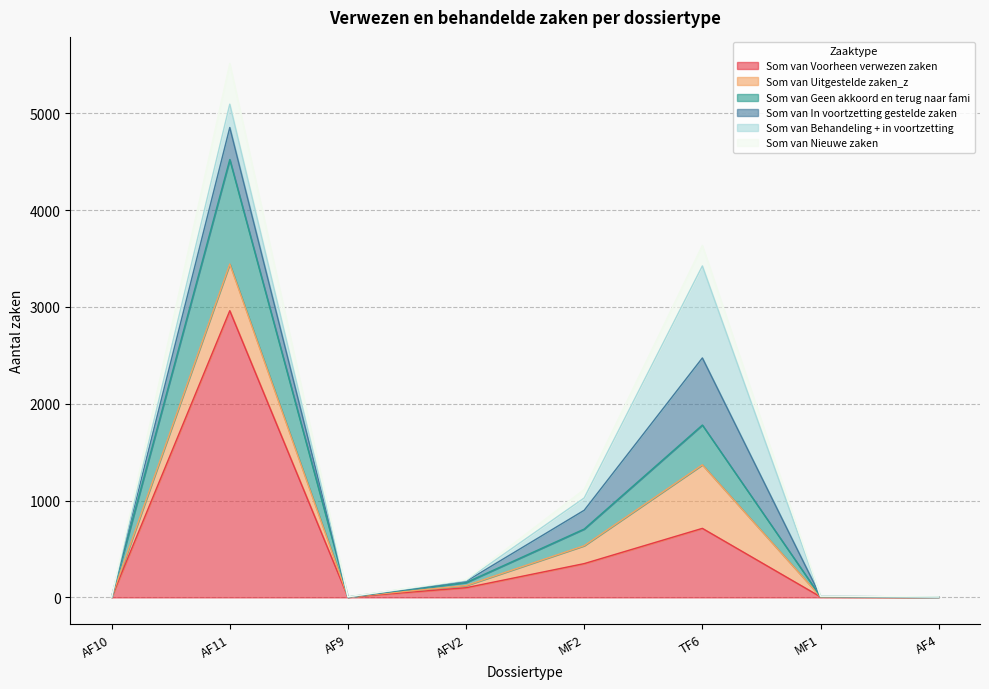

Rank the categories by Som van Geen akkoord en terug naar fami value from highest to lowest.

AF11, TF6, MF2, AFV2, MF1, AF9, AF4, AF10